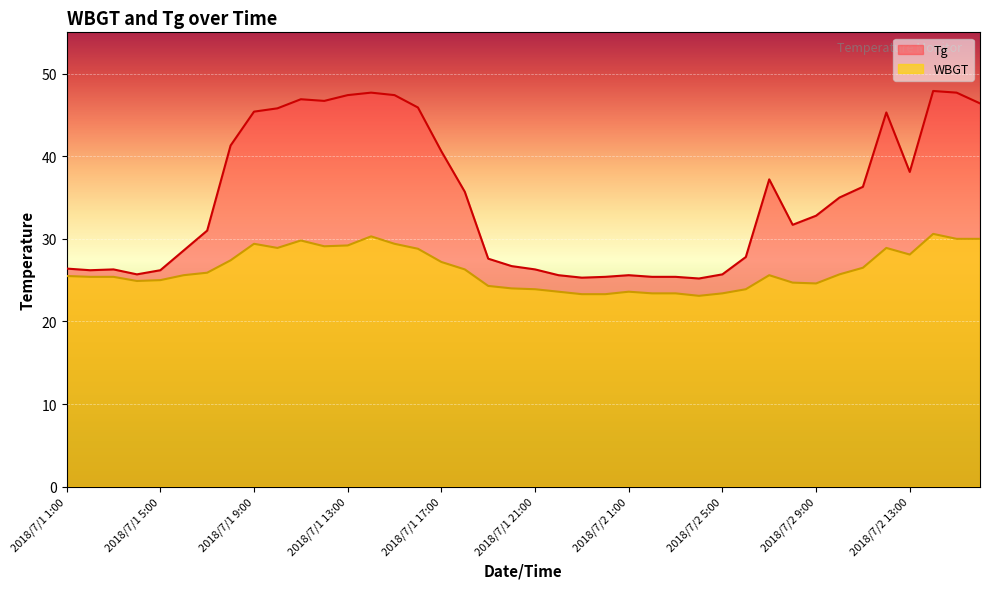

At which label does WBGT reach its peak?

37